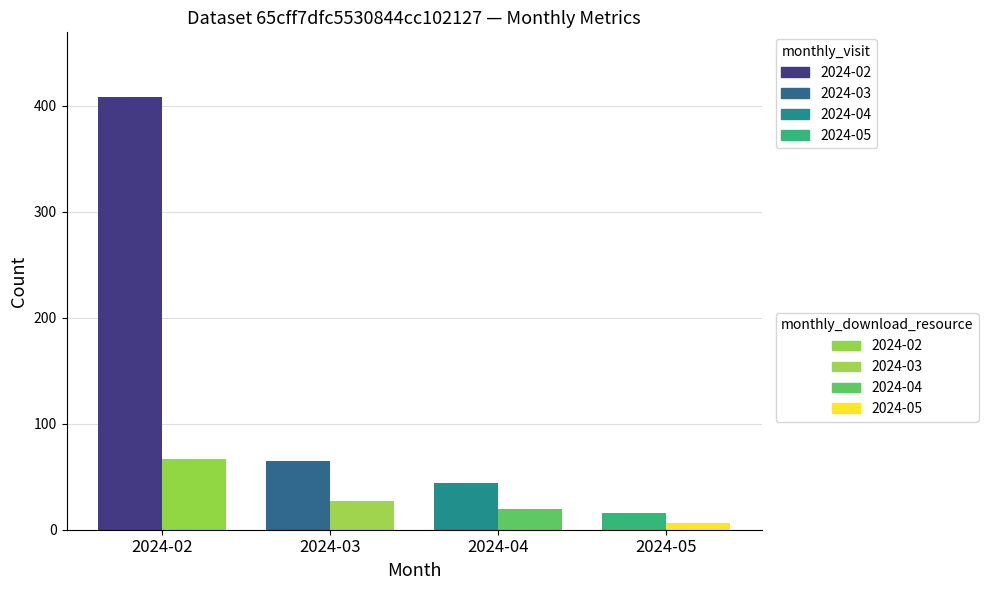

Reading left to right, extract all data points from this chart.

monthly_visit: 2024-02=408	2024-03=65	2024-04=44	2024-05=16
monthly_download_resource: 2024-02=67	2024-03=27	2024-04=20	2024-05=6